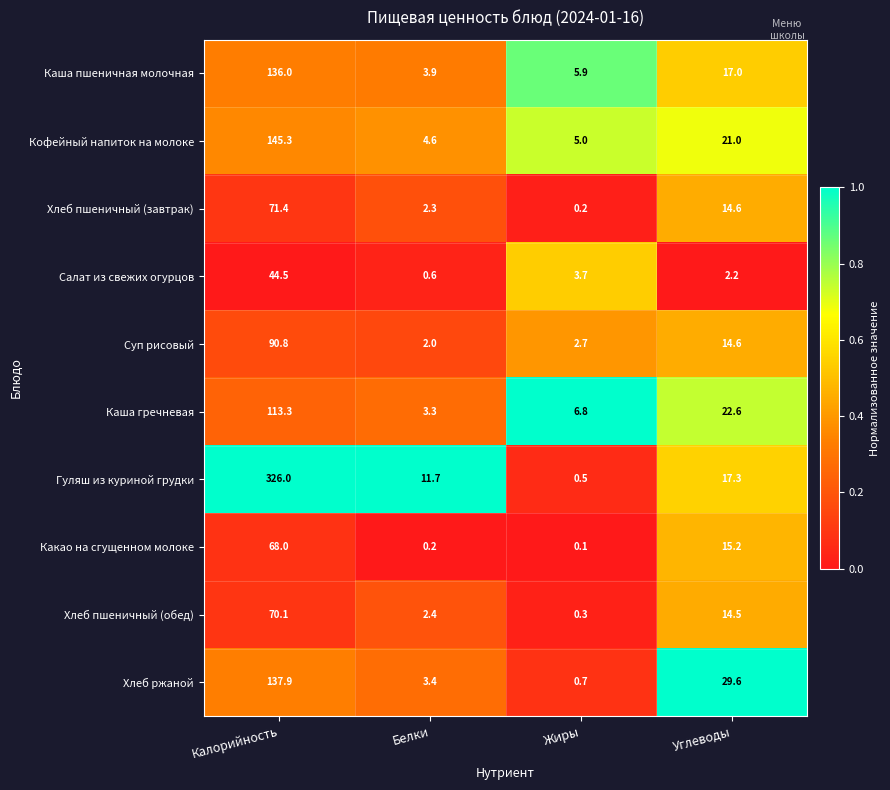

The Какао на сгущенном молоке series shows 92.2 at Калорийность. True or false?

False